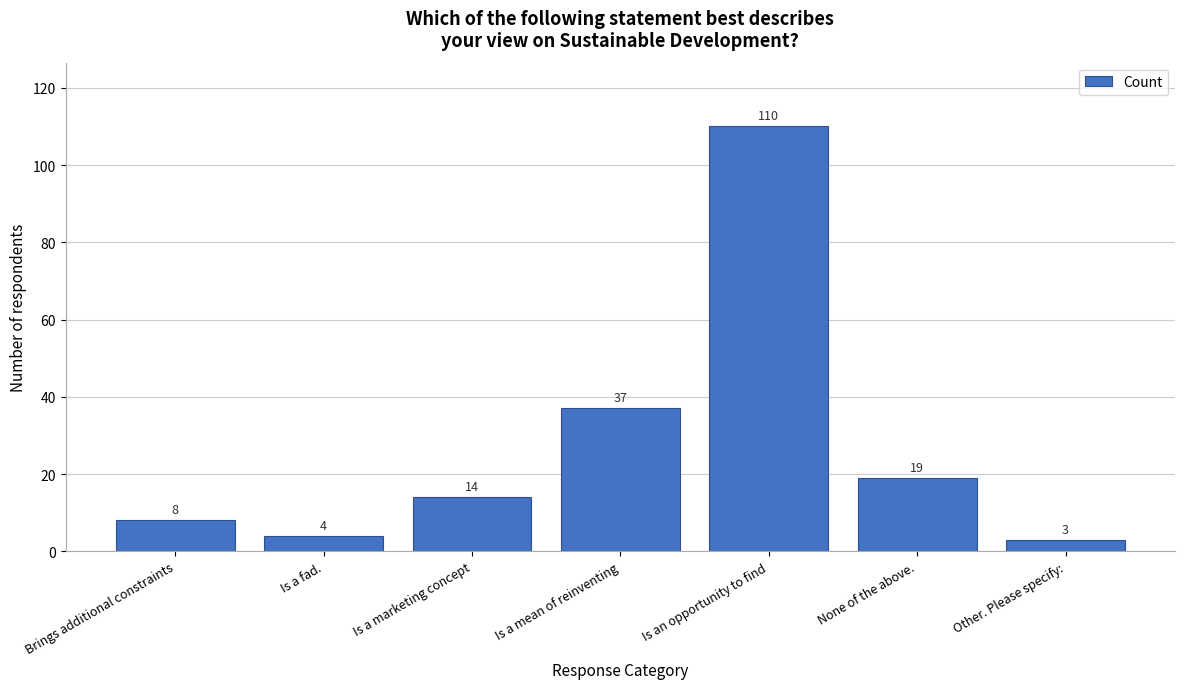

Reading right to left, what are all the values shown in this chart?

Other. Please specify:=3	None of the above.=19	Is an opportunity to find=110	Is a mean of reinventing=37	Is a marketing concept=14	Is a fad.=4	Brings additional constraints=8